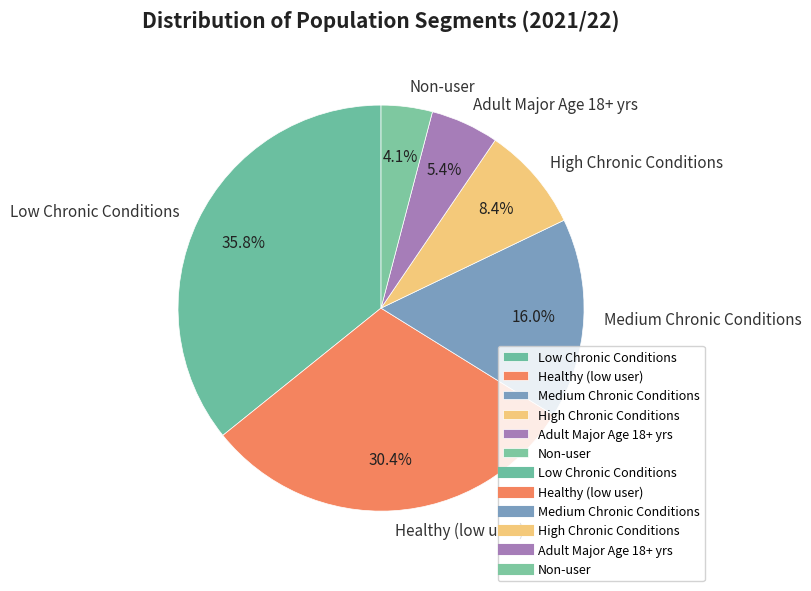

How much of the chart is everything except High Chronic Conditions?

91.6%